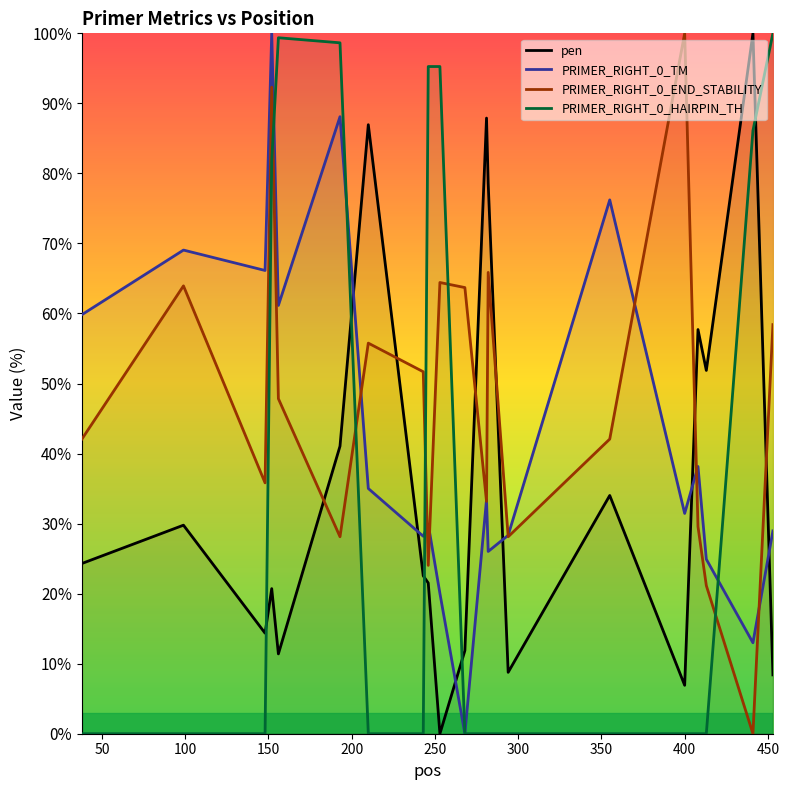

True or false: pen and PRIMER_RIGHT_0_HAIRPIN_TH cross at least once.

True